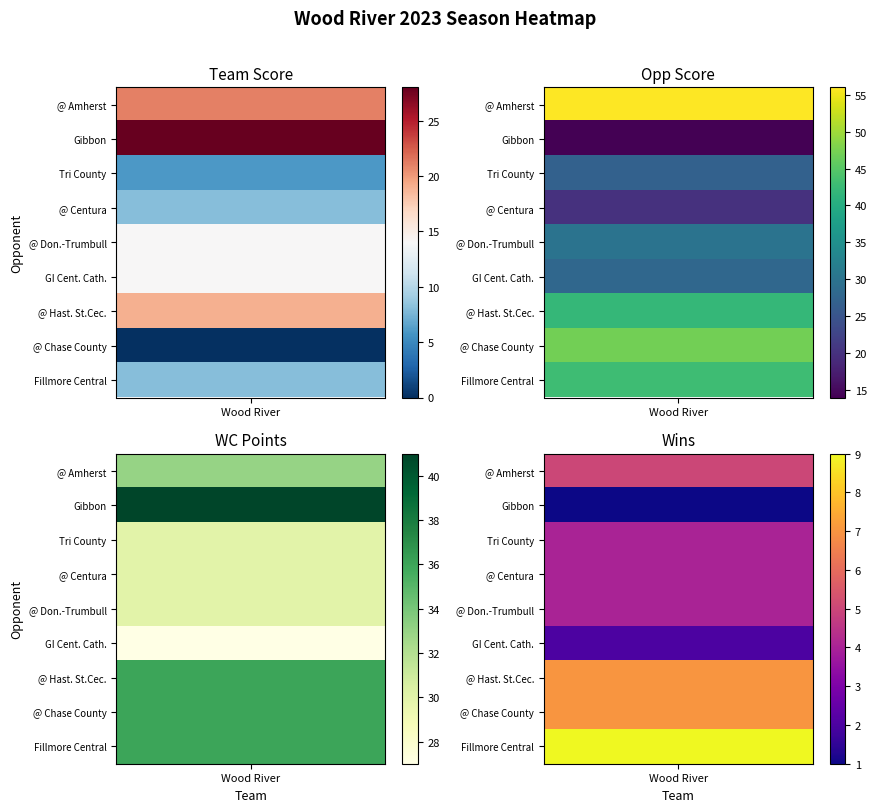

At which label is Wins closest to 5?

@ Amherst